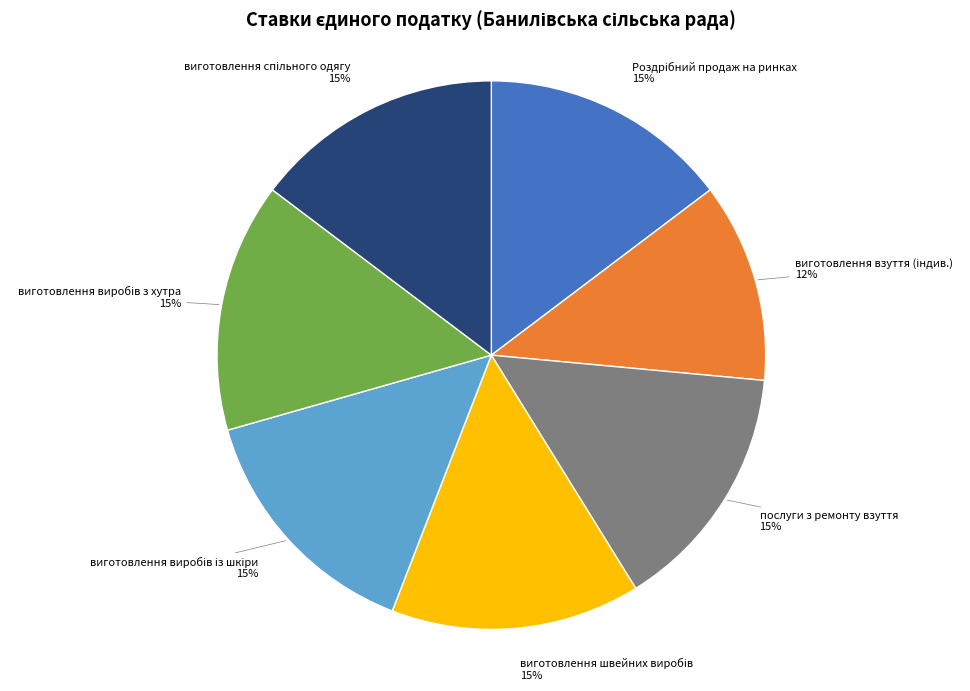

What percentage is the послуги з ремонту взуття slice, to the nearest percent?

15%